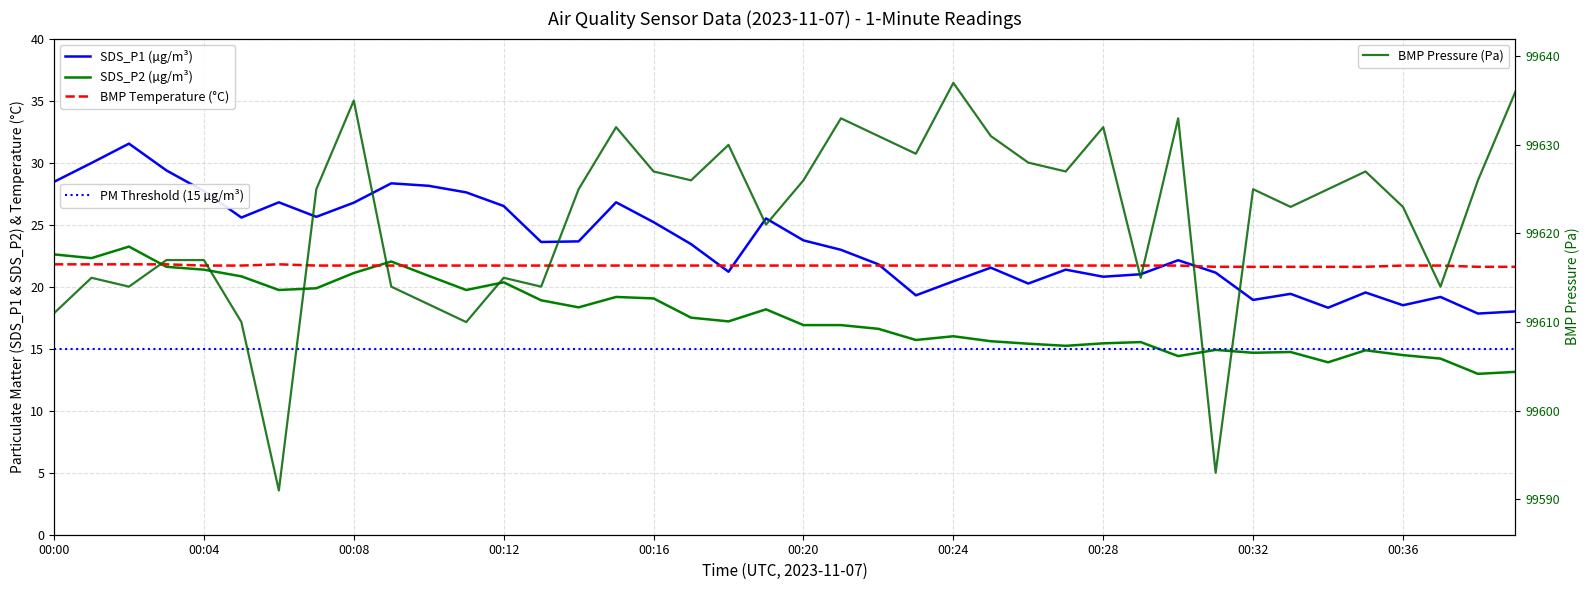

Reading left to right, extract all data points from this chart.

SDS_P1: 28.4	30.0	31.5	29.4	27.7	25.6	26.8	25.6	26.8	28.3	28.1	27.6	26.5	23.6	23.6	26.8	25.2	23.4	21.2	25.5	23.7	23.0	21.8	19.3	20.4	21.5	20.2	21.4	20.8	21.0	22.1	21.1	18.9	19.4	18.3	19.5	18.5	19.2	17.8	18.0
SDS_P2: 22.6	22.3	23.2	21.6	21.4	20.8	19.7	19.9	21.1	22.0	20.9	19.7	20.4	18.9	18.3	19.2	19.1	17.5	17.2	18.2	16.9	16.9	16.6	15.7	16.0	15.6	15.4	15.2	15.4	15.5	14.4	14.9	14.7	14.7	13.9	14.9	14.5	14.2	13.0	13.1
BMP_temperature: 21.8	21.8	21.8	21.8	21.7	21.7	21.8	21.7	21.7	21.7	21.7	21.7	21.7	21.7	21.7	21.7	21.7	21.7	21.7	21.7	21.7	21.7	21.7	21.7	21.7	21.7	21.7	21.7	21.7	21.7	21.7	21.6	21.6	21.6	21.6	21.6	21.7	21.7	21.6	21.6
BMP_pressure: 99611.0	99615.0	99614.0	99617.0	99617.0	99610.0	99591.0	99625.0	99635.0	99614.0	99612.0	99610.0	99615.0	99614.0	99625.0	99632.0	99627.0	99626.0	99630.0	99621.0	99626.0	99633.0	99631.0	99629.0	99637.0	99631.0	99628.0	99627.0	99632.0	99615.0	99633.0	99593.0	99625.0	99623.0	99625.0	99627.0	99623.0	99614.0	99626.0	99636.0